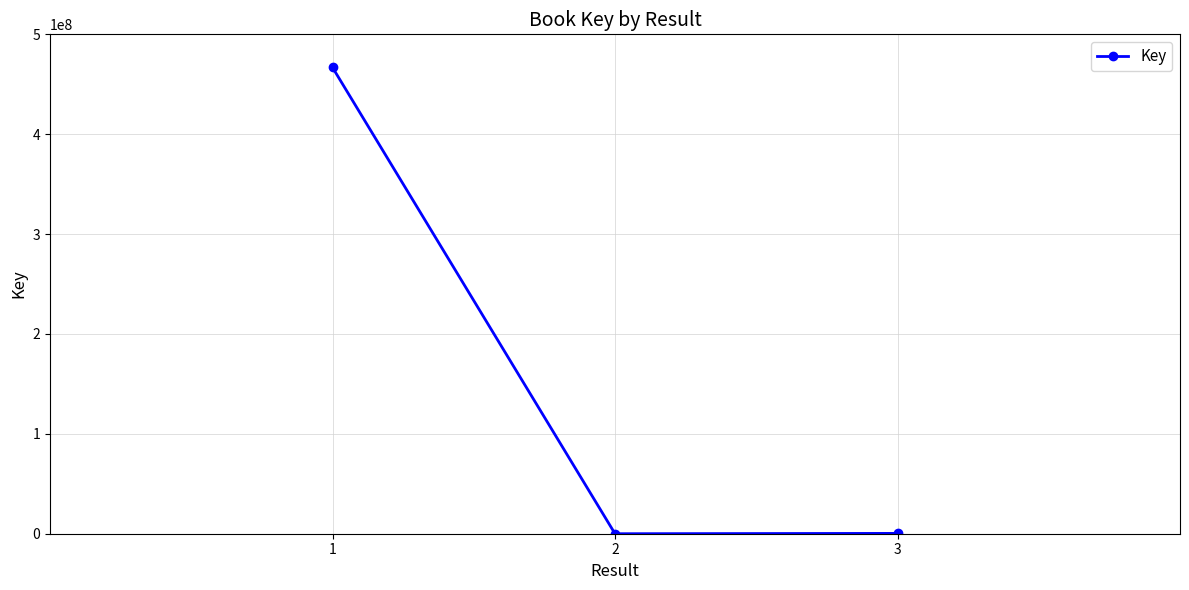

Between 2 and 1, which is larger?

1